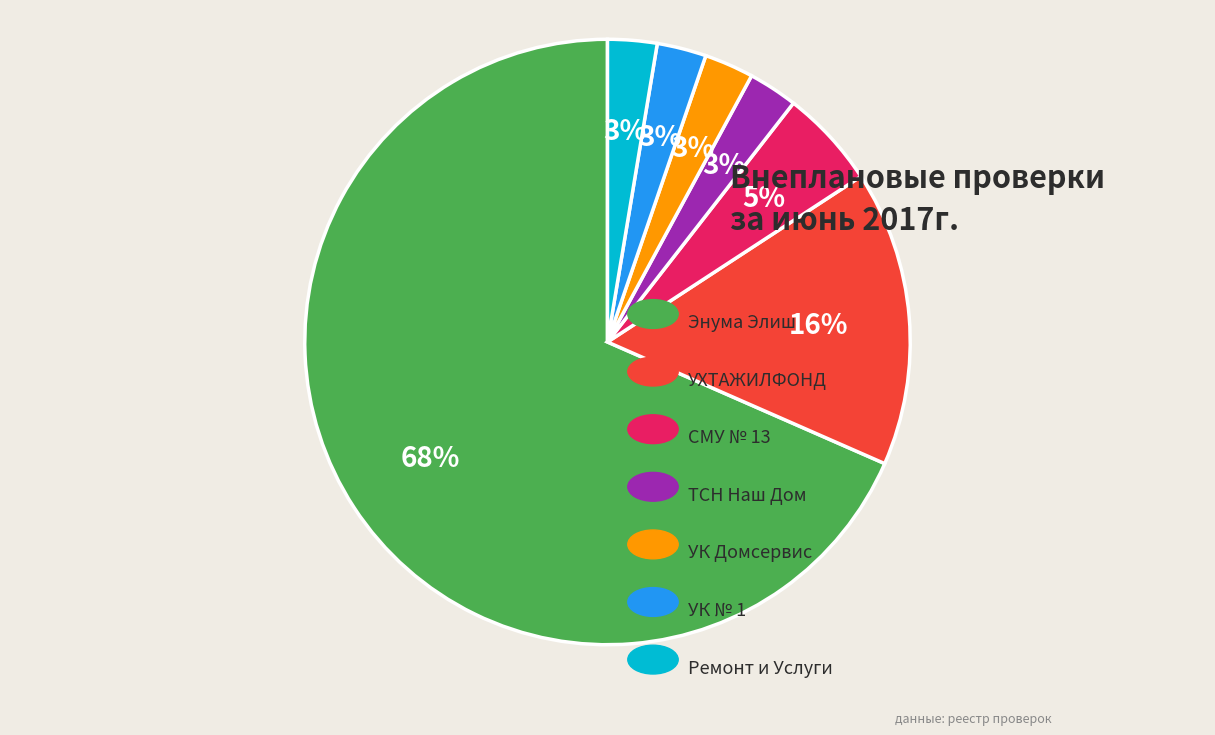

To the nearest percent, what is the average slice percentage?

14%